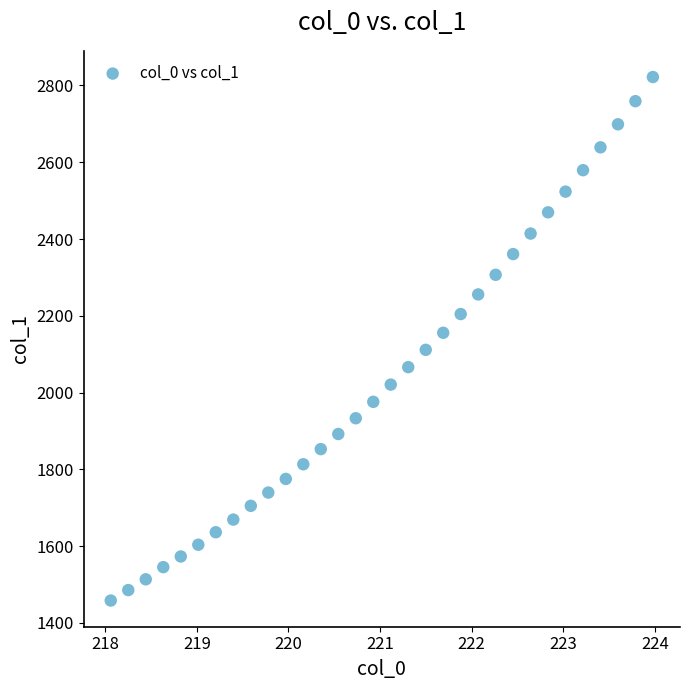

What is the range of X values (max minus min)?

5.9